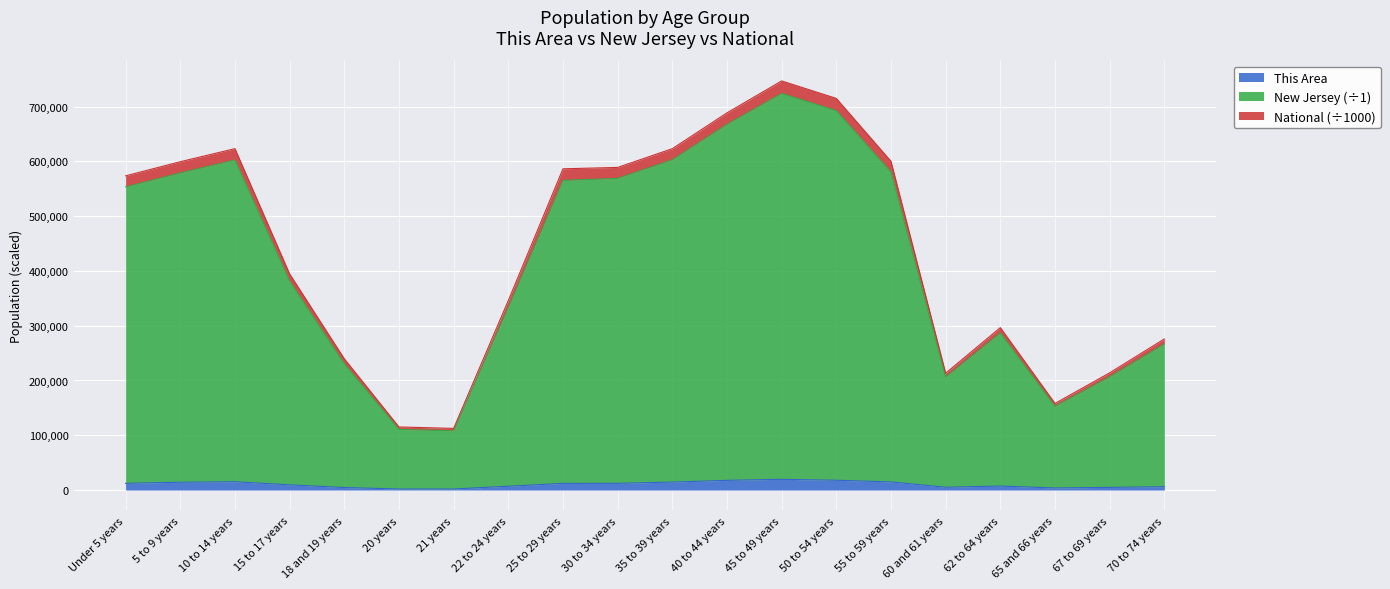

Reading left to right, what are all the values shown in this chart?

This Area: Under 5 years=12287.0	5 to 9 years=14267.0	10 to 14 years=15151.0	15 to 17 years=9533.0	18 and 19 years=4594.0	20 years=1896.0	21 years=1927.0	22 to 24 years=6978.0	25 to 29 years=12163.0	30 to 34 years=12286.0	35 to 39 years=14564.0	40 to 44 years=17723.0	45 to 49 years=19583.0	50 to 54 years=17898.0	55 to 59 years=14827.0	60 and 61 years=5129.0	62 to 64 years=7335.0	65 and 66 years=3780.0	67 to 69 years=4898.0	70 to 74 years=6117.0
New Jersey: Under 5 years=573508.4	5 to 9 years=599365.7	10 to 14 years=623163.2	15 to 17 years=394596.3	18 and 19 years=239670.1	20 years=115175.1	21 years=112500.3	22 to 24 years=345949.6	25 to 29 years=586403.8	30 to 34 years=588910.1	35 to 39 years=623122.6	40 to 44 years=688532.0	45 to 49 years=746807.6	50 to 54 years=714876.1	55 to 59 years=600114.8	60 and 61 years=213326.7	62 to 64 years=296497.2	65 and 66 years=158127.9	67 to 69 years=213957.4	70 to 74 years=275857.2
National: Under 5 years=553307.0	5 to 9 years=579017.0	10 to 14 years=602486.0	15 to 17 years=381642.0	18 and 19 years=230584.0	20 years=110656.0	21 years=108146.0	22 to 24 years=333237.0	25 to 29 years=565302.0	30 to 34 years=568948.0	35 to 39 years=602943.0	40 to 44 years=667641.0	45 to 49 years=724099.0	50 to 54 years=692578.0	55 to 59 years=580450.0	60 and 61 years=206213.0	62 to 64 years=286793.0	65 and 66 years=152808.0	67 to 69 years=206842.0	70 to 74 years=266579.0